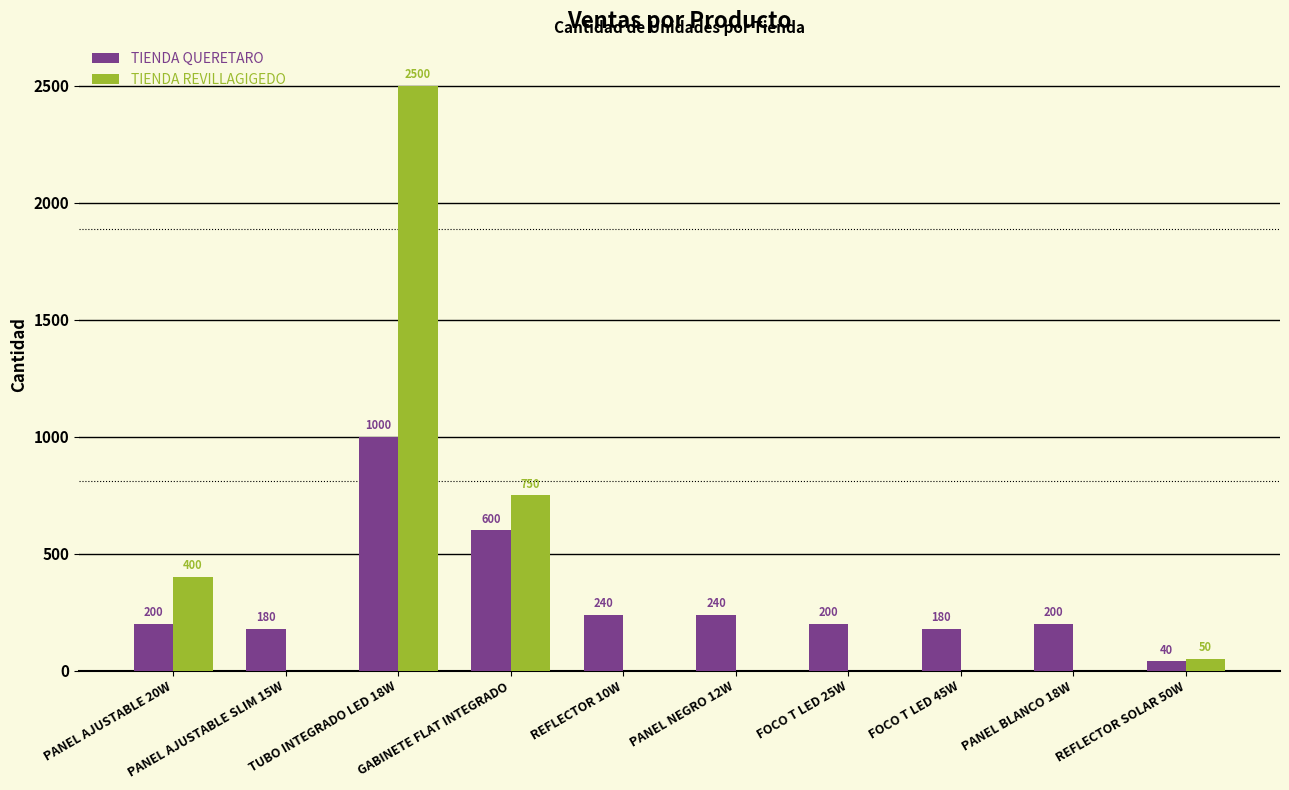

What is the maximum value shown in the chart?

2500